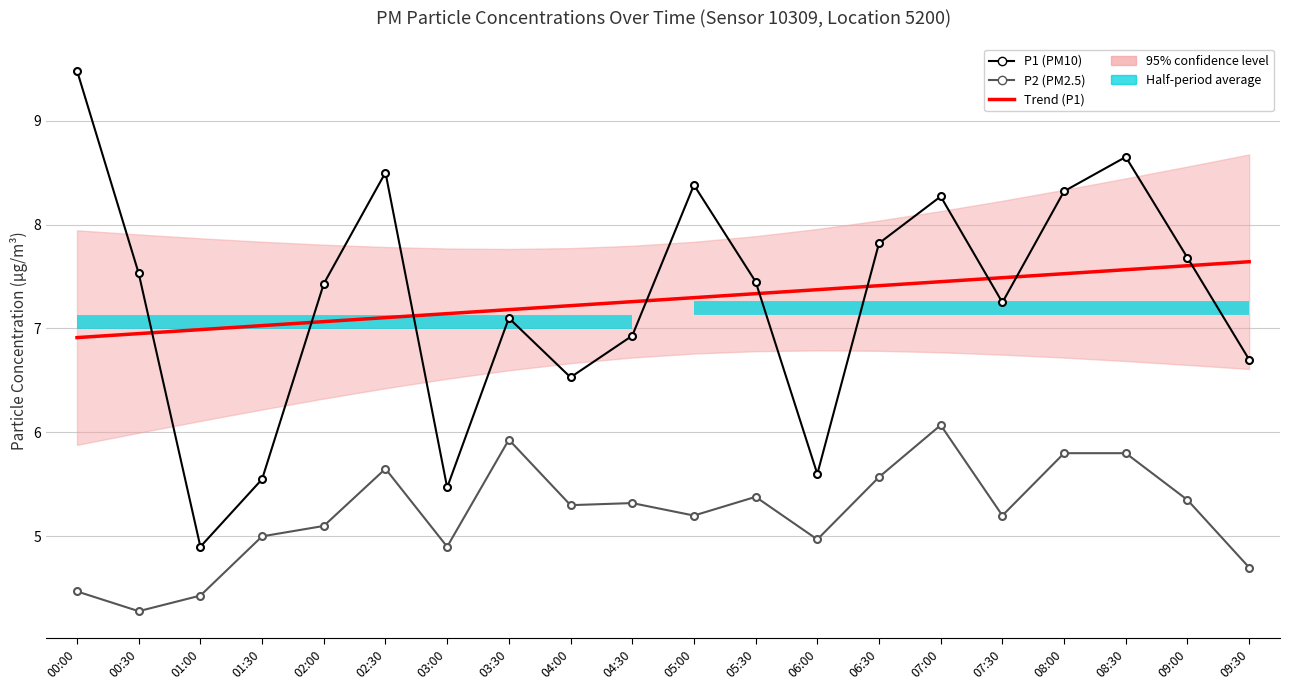

List the labels in order of P1 (PM10) value, largest first.

00:00, 08:30, 02:30, 05:00, 08:00, 07:00, 06:30, 09:00, 00:30, 05:30, 02:00, 07:30, 03:30, 04:30, 09:30, 04:00, 06:00, 01:30, 03:00, 01:00